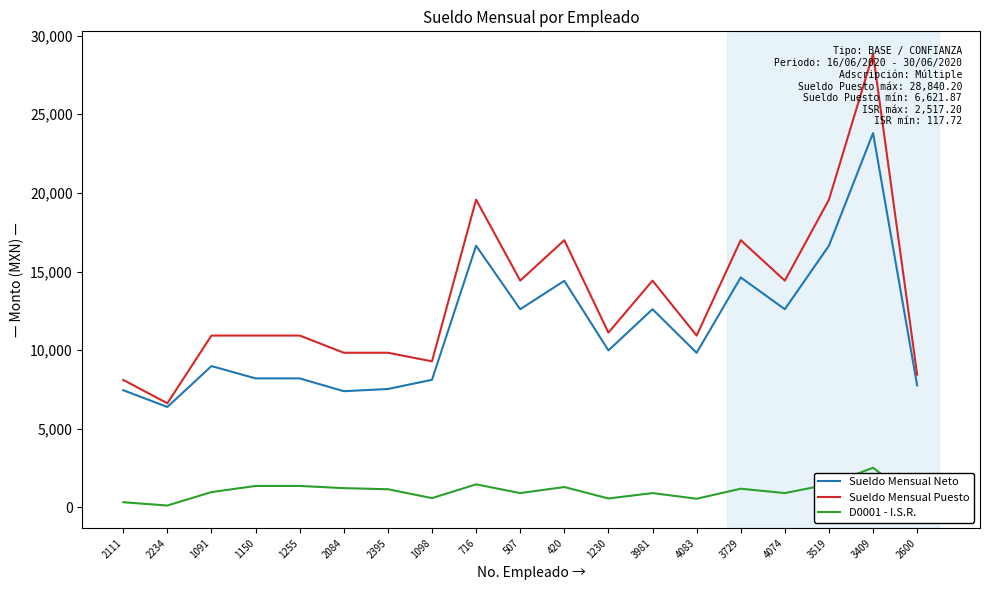

Is the value of Sueldo Mensual Puesto at 2600 greater than the value of D0001 - I.S.R. at 1150?

Yes